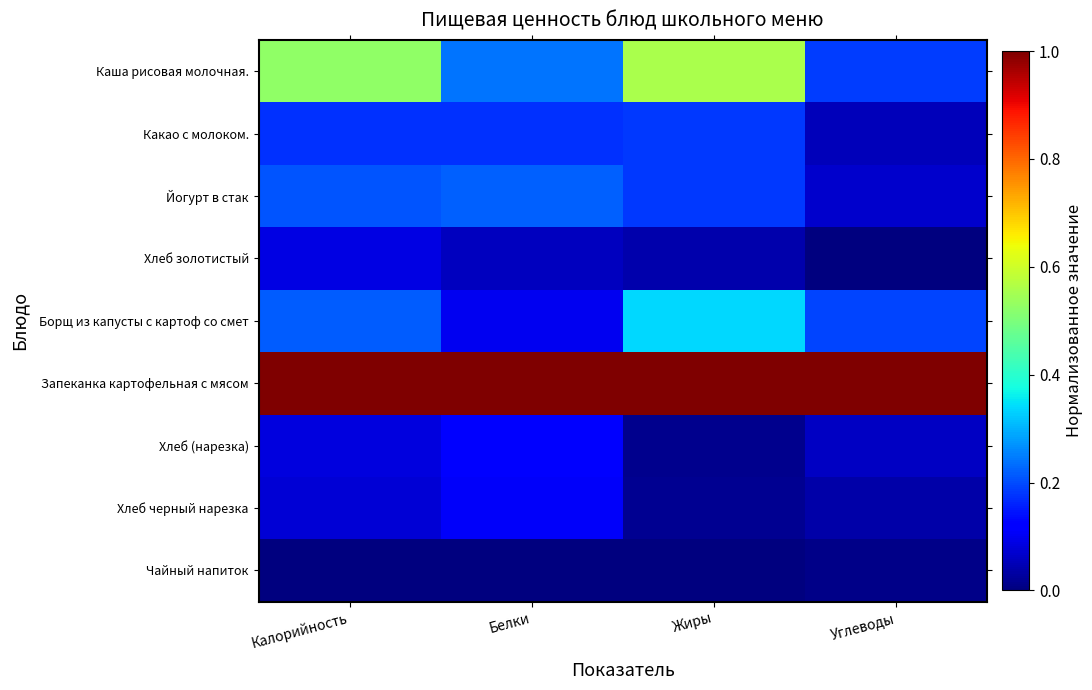

What is the difference between the highest and lowest values at Белки?

1.0